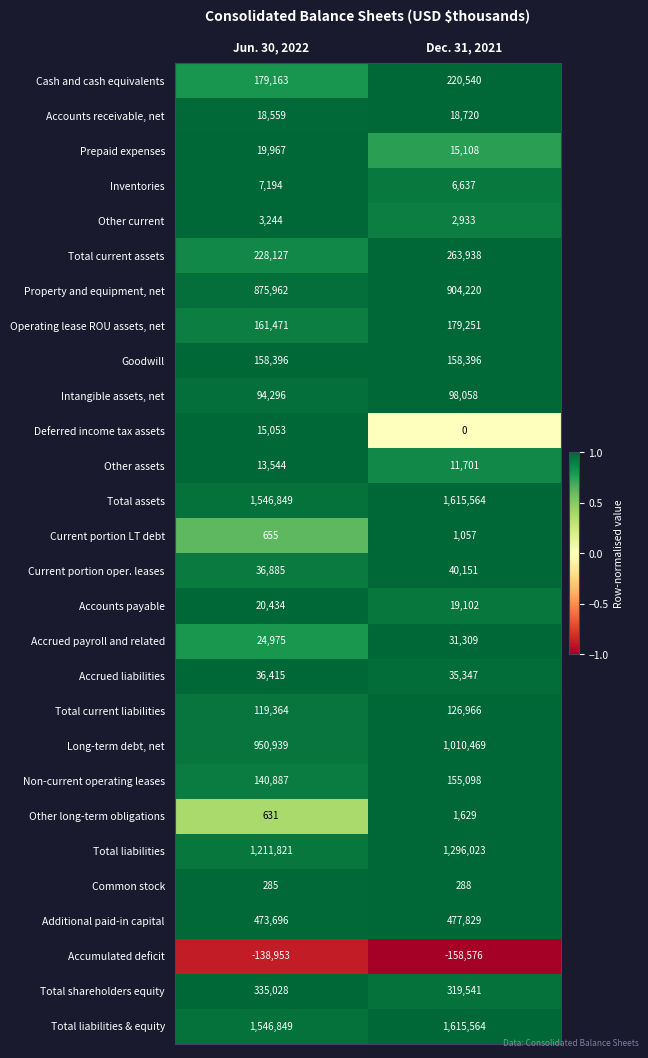

List the labels in order of Accrued liabilities value, largest first.

Jun. 30, 2022, Dec. 31, 2021